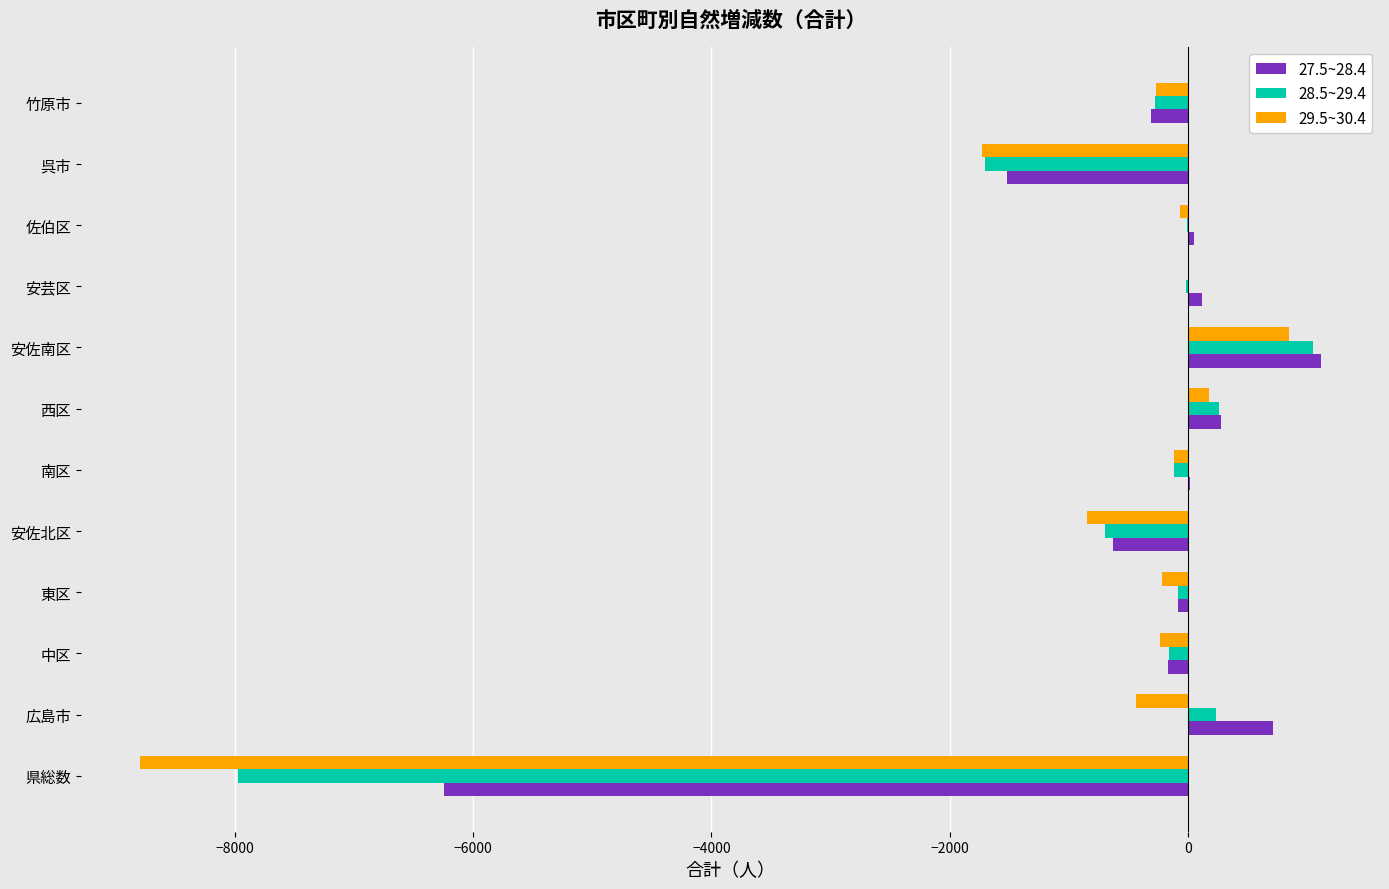

At which label does 29.5~30.4 reach its peak?

安佐南区